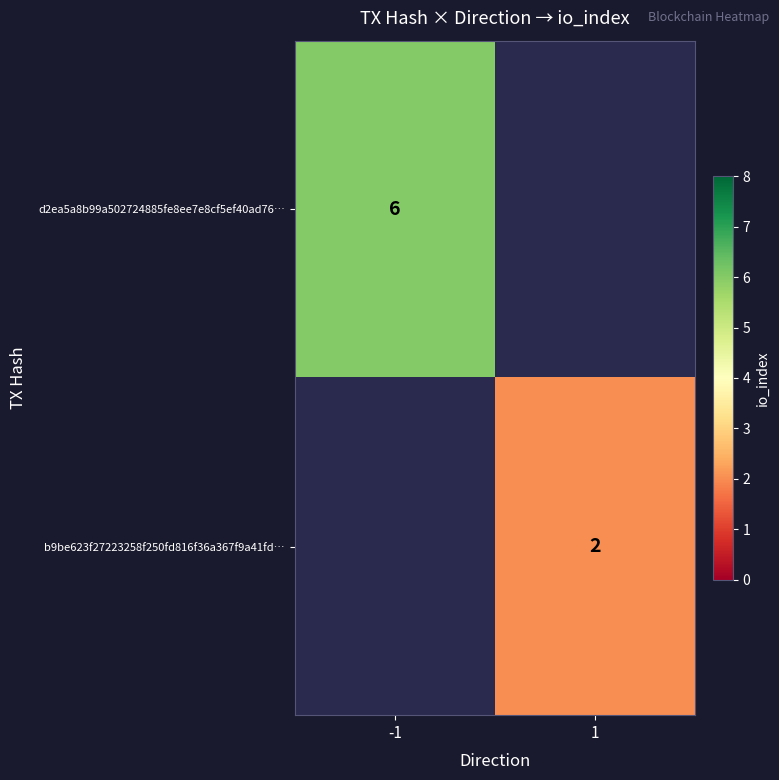

Is the value of d2ea5a8b99a502724885fe8ee7e8cf5ef40ad76… at -1 greater than the value of b9be623f27223258f250fd816f36a367f9a41fd… at 1?

Yes